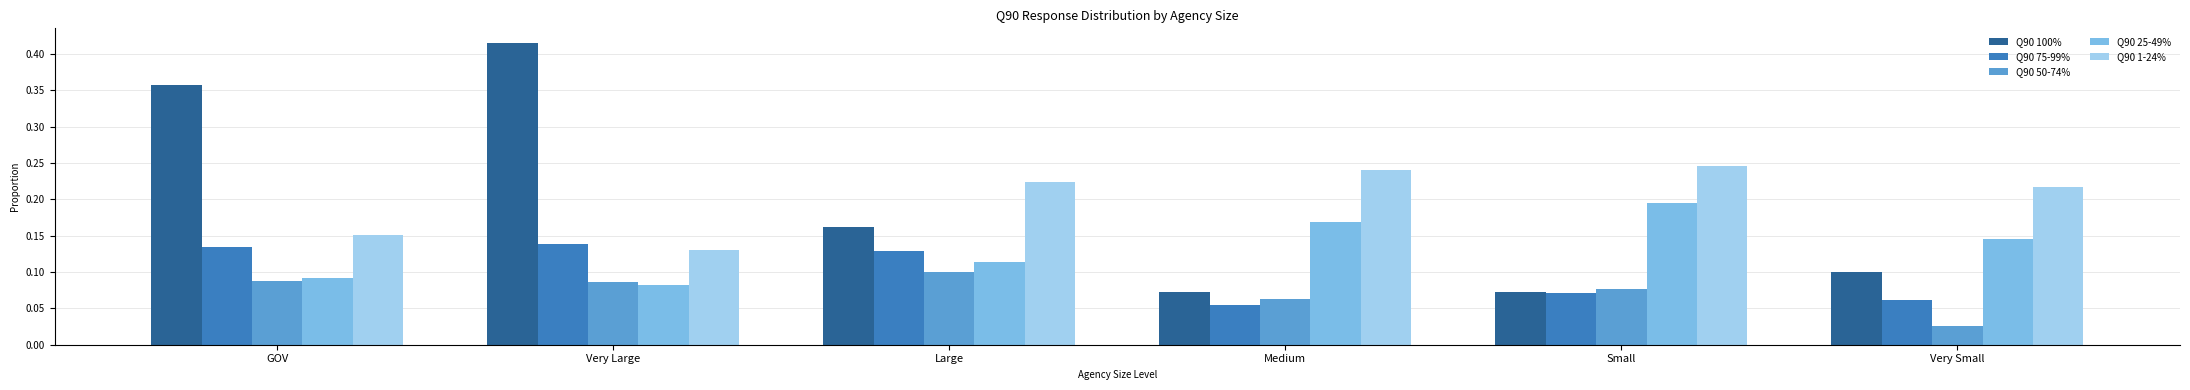

The value of Q90 50-74% at Very Large is 0.2. True or false?

False